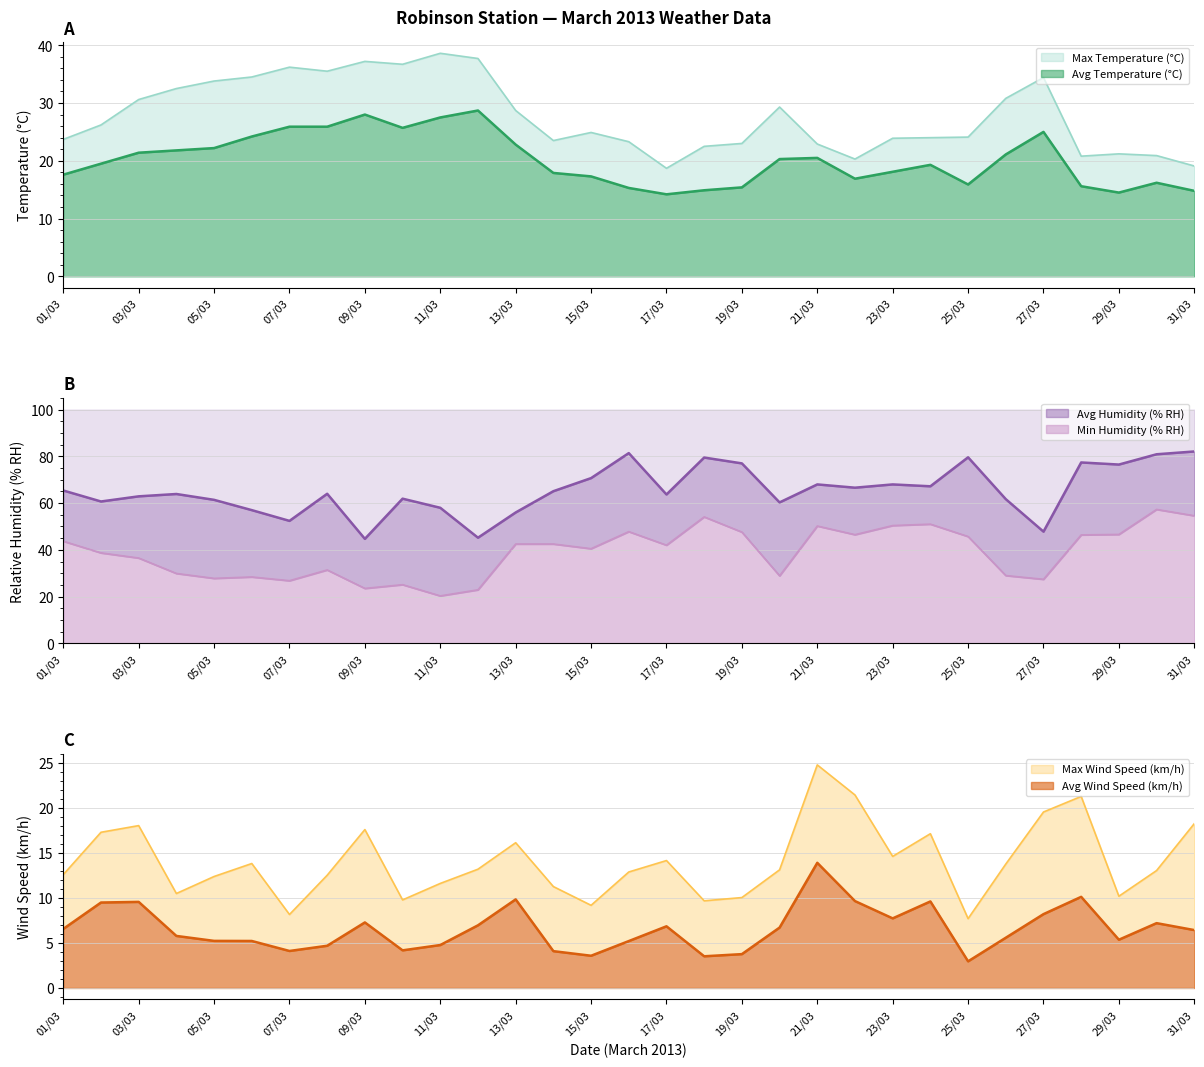

True or false: Avg Wind Speed (km/h) and Max Temperature (°C) cross at least once.

False